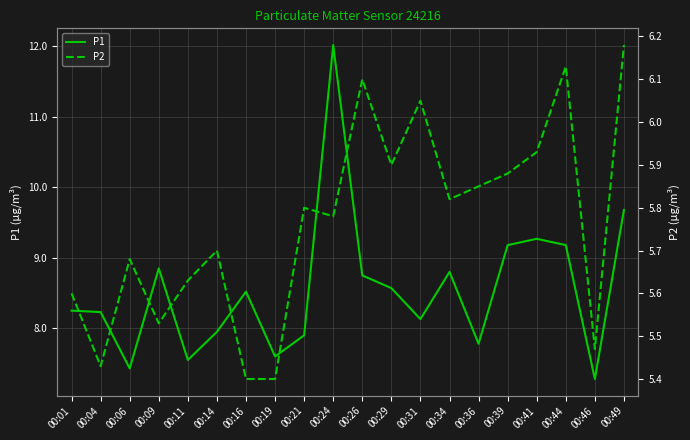

True or false: P2 has a value of 8.5 at 00:34.

False